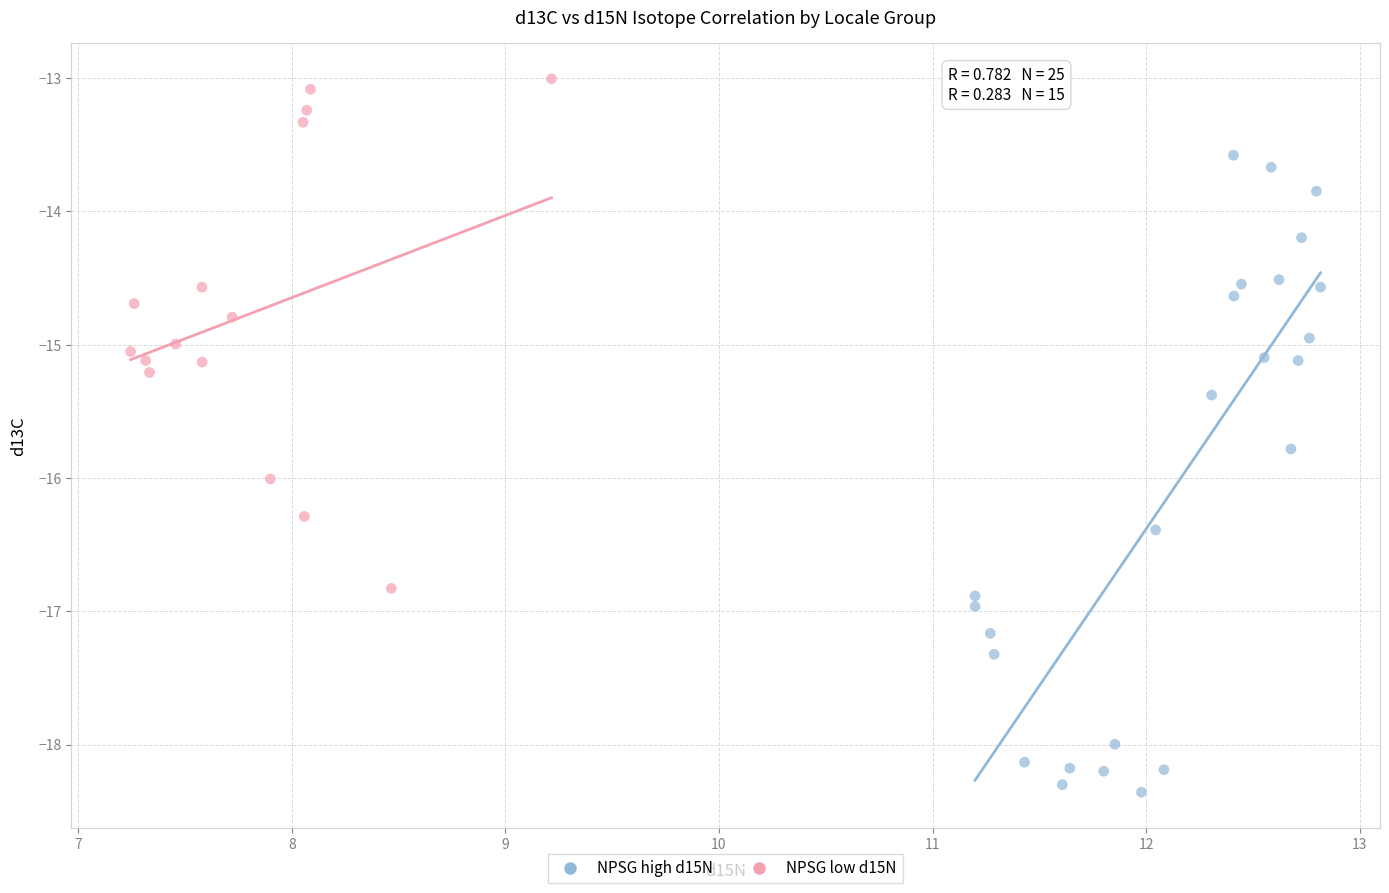

Which series contains the lowest Y value?

NPSG high d15N